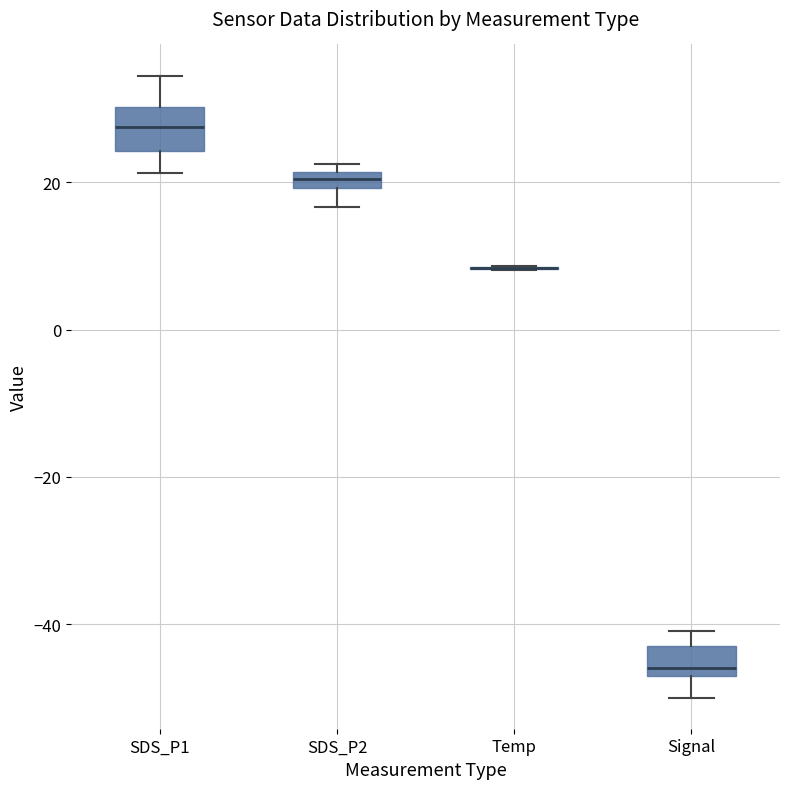

Where does the lower whisker of the box for Signal end on the y-axis? The values are not printed on the chart, so give them approximately, as read against the axis.

-50